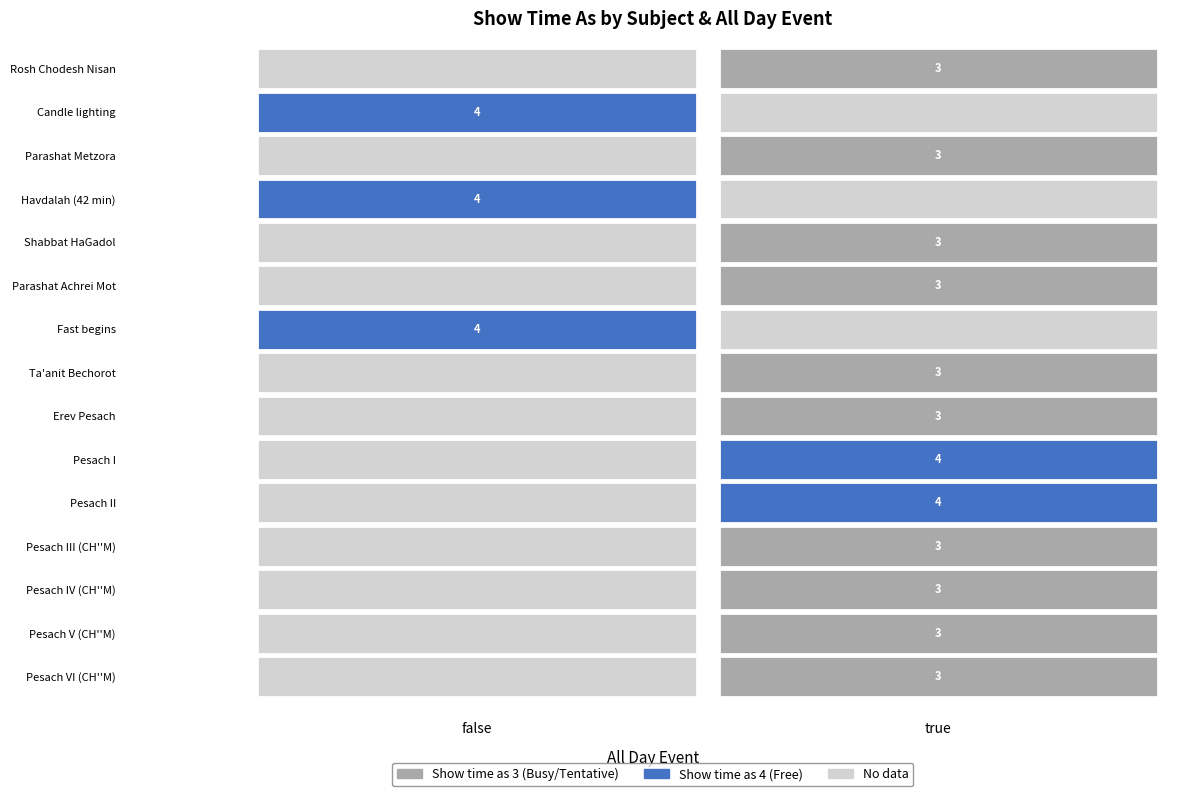

What is the sum of the values at 7 and 16?

7